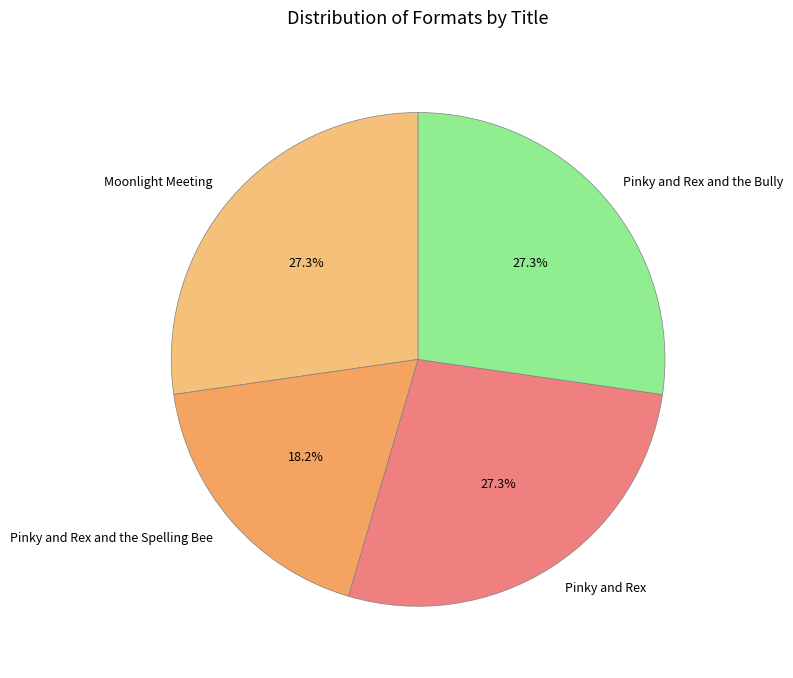

Between Pinky and Rex and the Spelling Bee and Moonlight Meeting, which is larger?

Moonlight Meeting